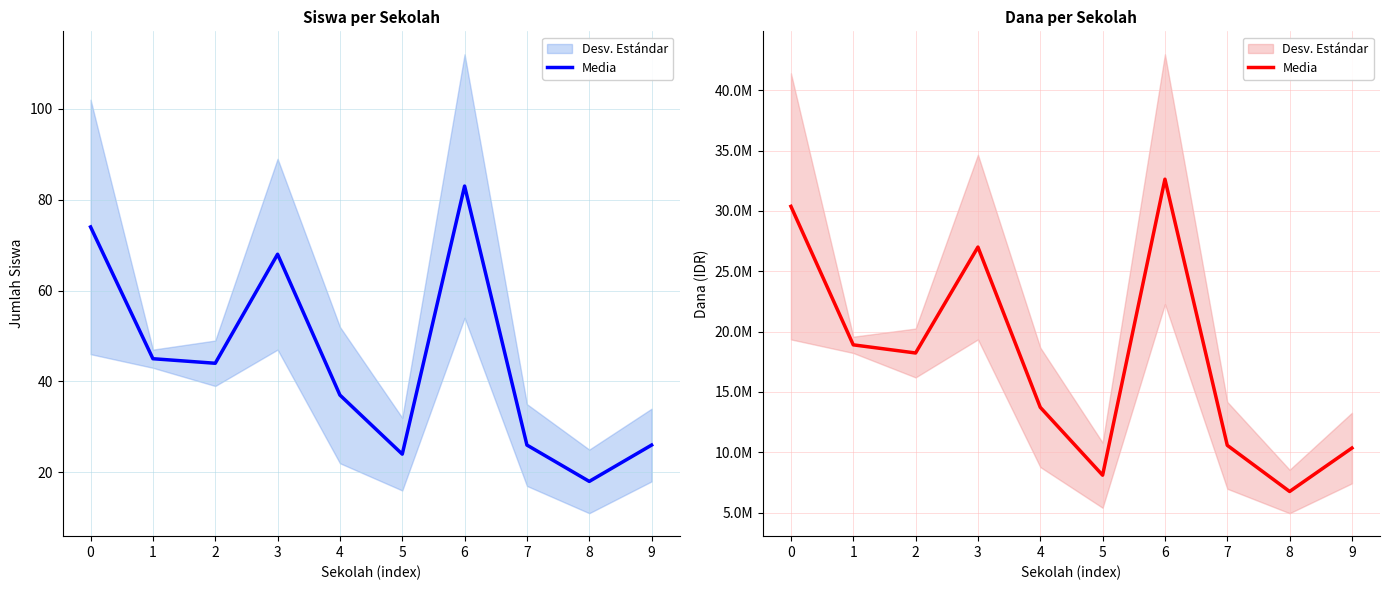

Rank the categories by value from lowest to highest.

8, 5, 9, 7, 4, 2, 1, 3, 0, 6